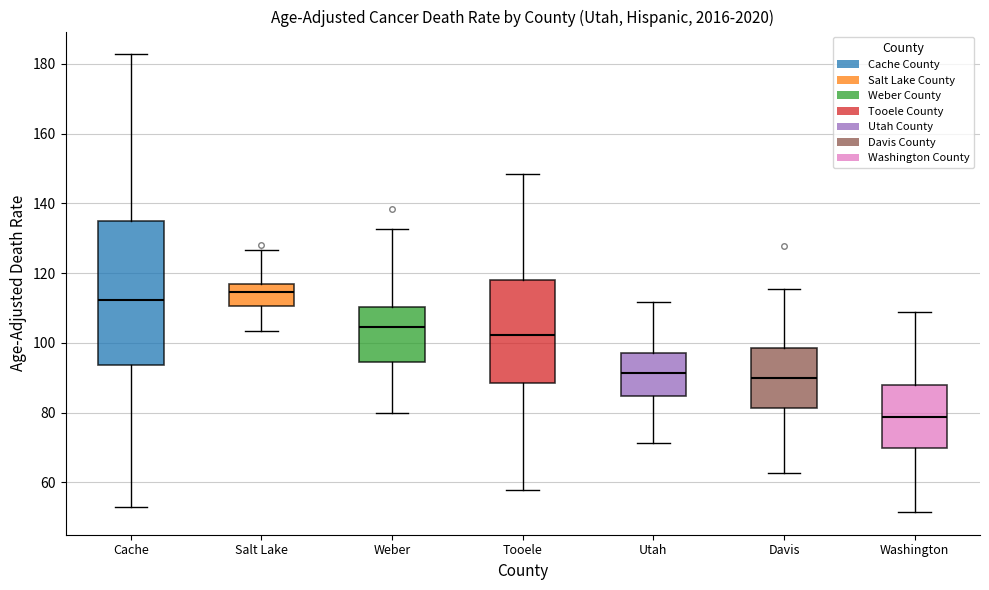

Where is the upper edge of the box for Salt Lake on the y-axis? The values are not printed on the chart, so give them approximately, as read against the axis.

116